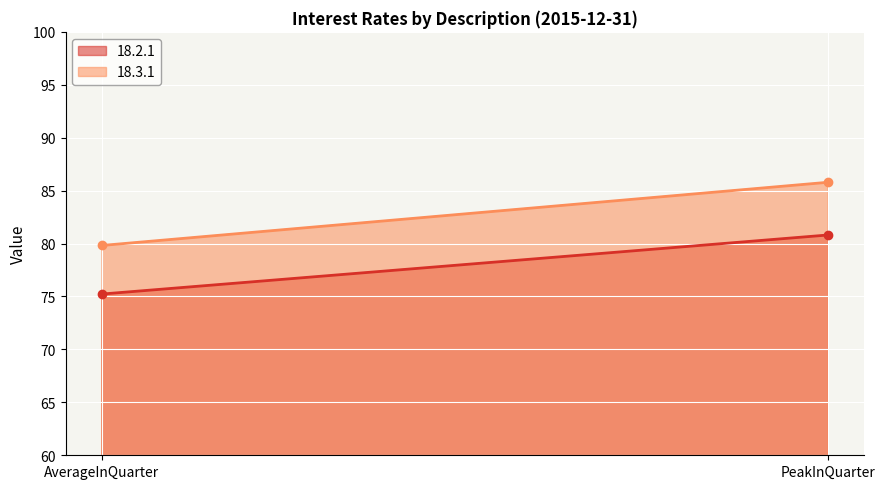

True or false: 18.2.1 has a value of 75.2 at AverageInQuarter.

True